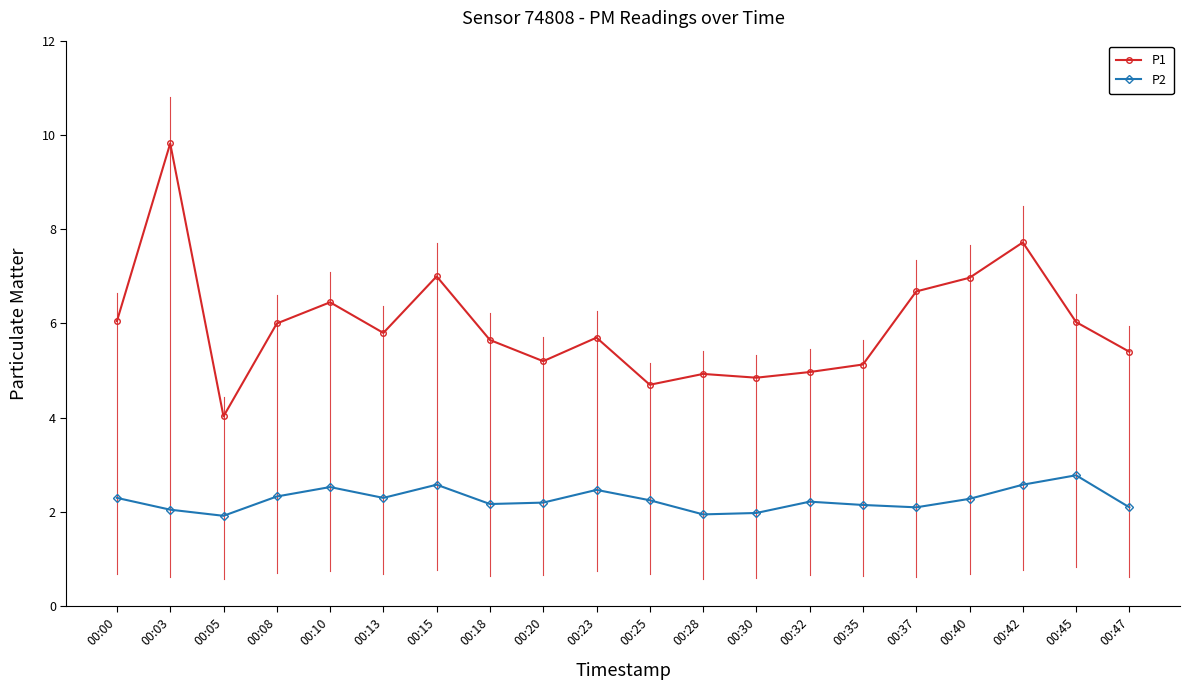

Between 00:05 and 00:18, which series saw the biggest shift?

P1